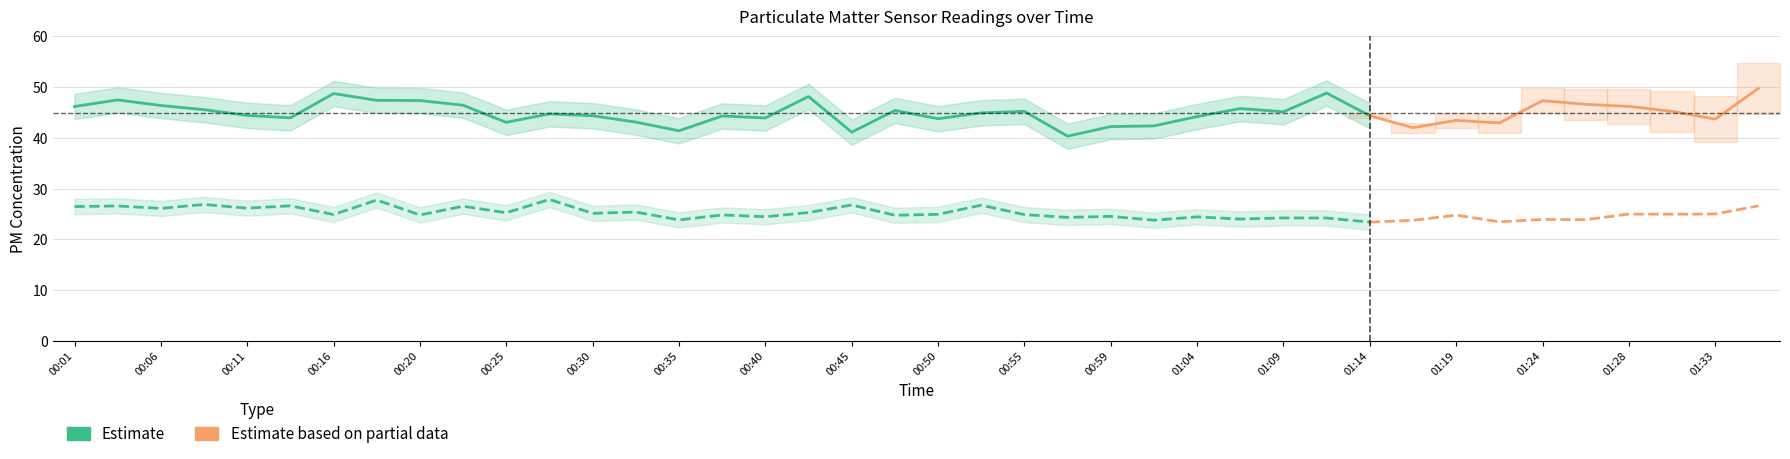

True or false: P2 and P1 intersect in this chart.

False